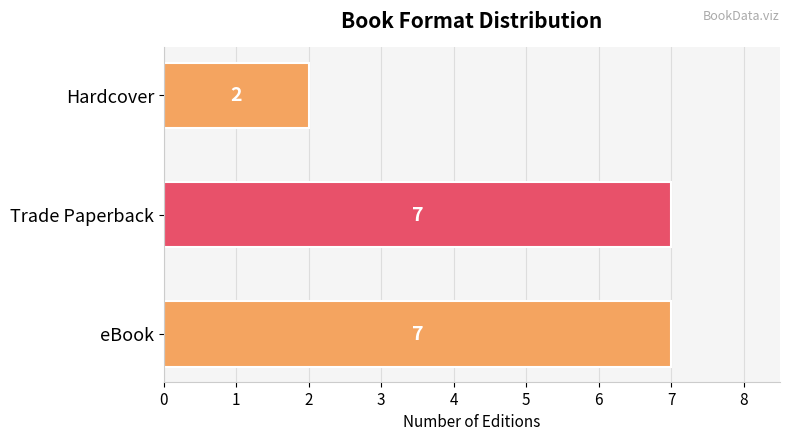

The value at eBook is 7. True or false?

True